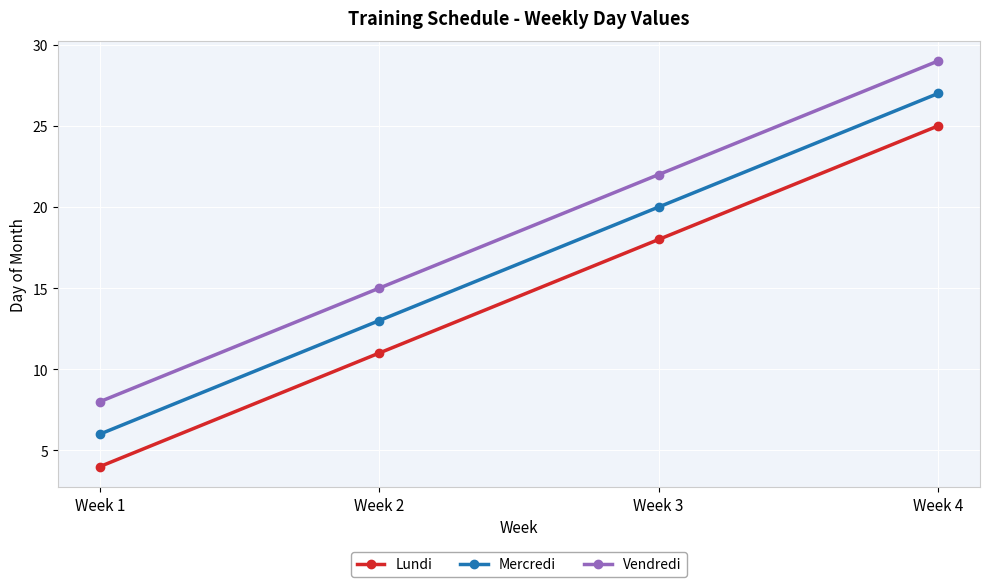

What is the difference between the second highest and minimum values in the Mercredi series?

14